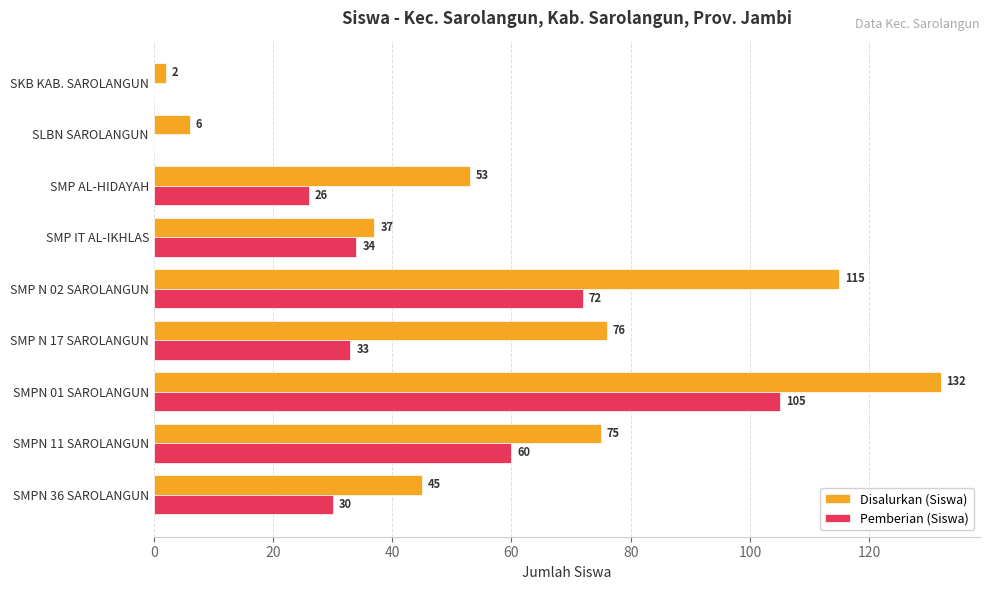

What are all the series names shown in the legend?

Disalurkan (Siswa), Pemberian (Siswa)